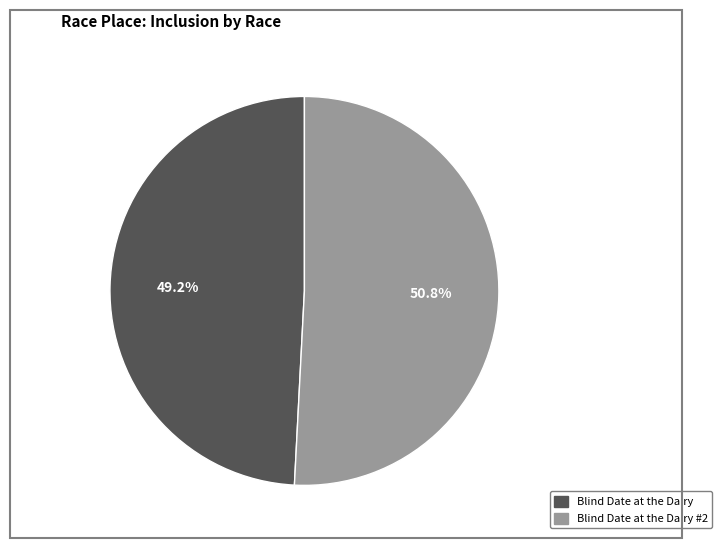

Does any single category account for the majority?

Yes